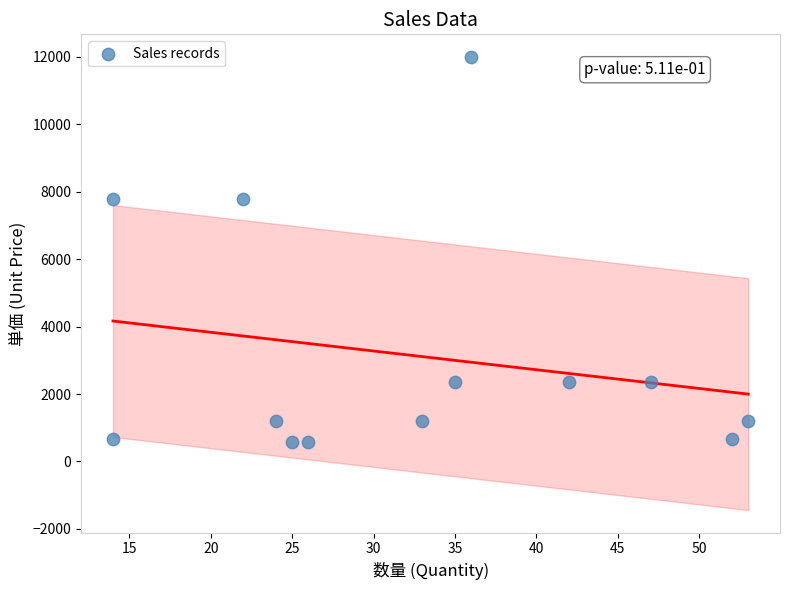

What is the range of X values (max minus min)?

39